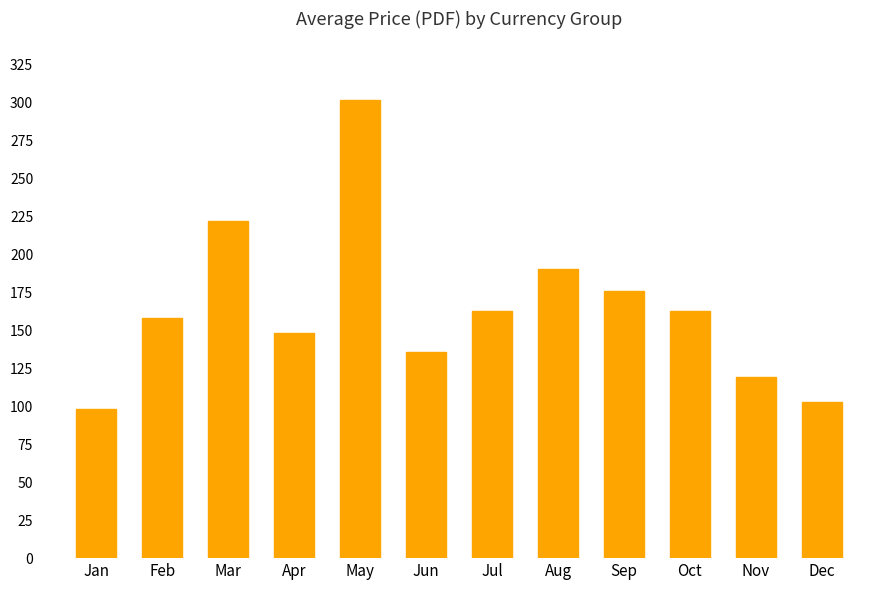

Where is the data nearest to the value 199?

Aug